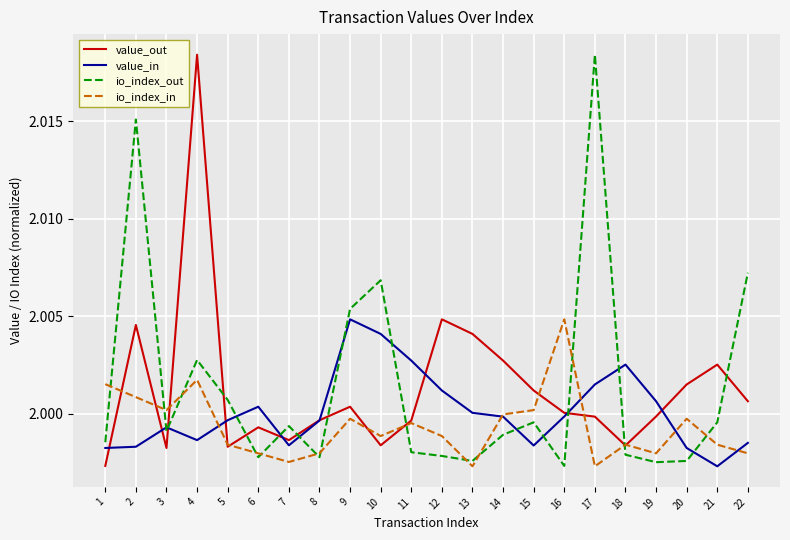

The value of value_out at 21 is 1.0. True or false?

False